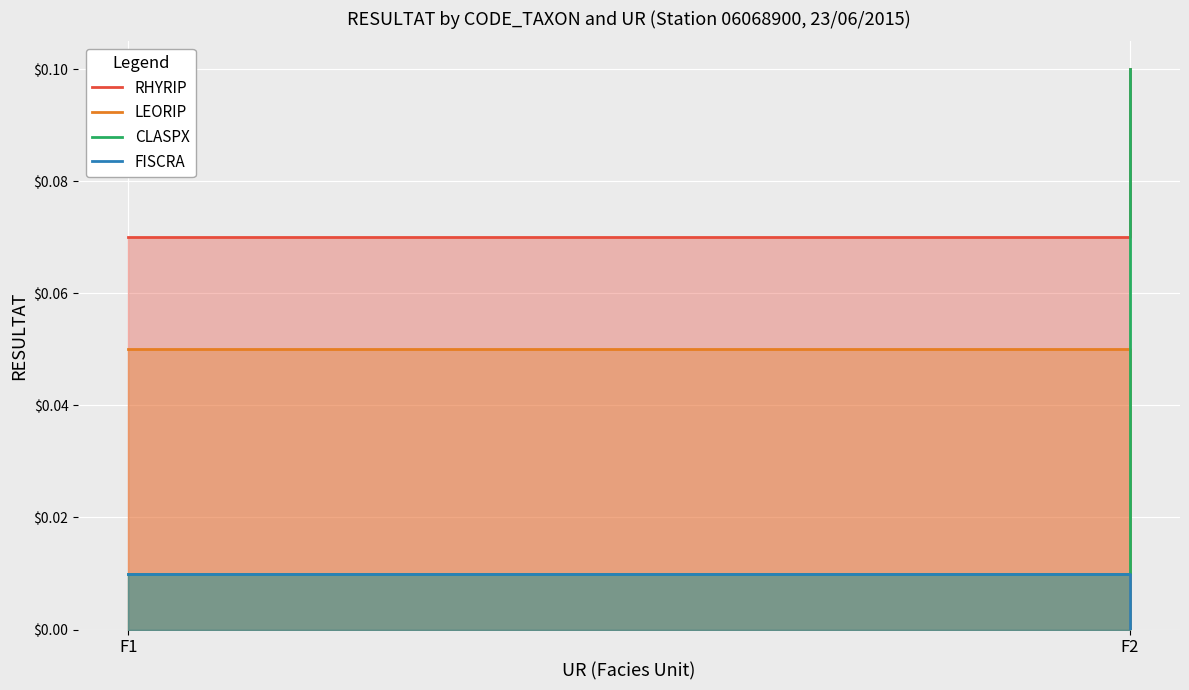

Between F1 and F2, which is larger?

F2